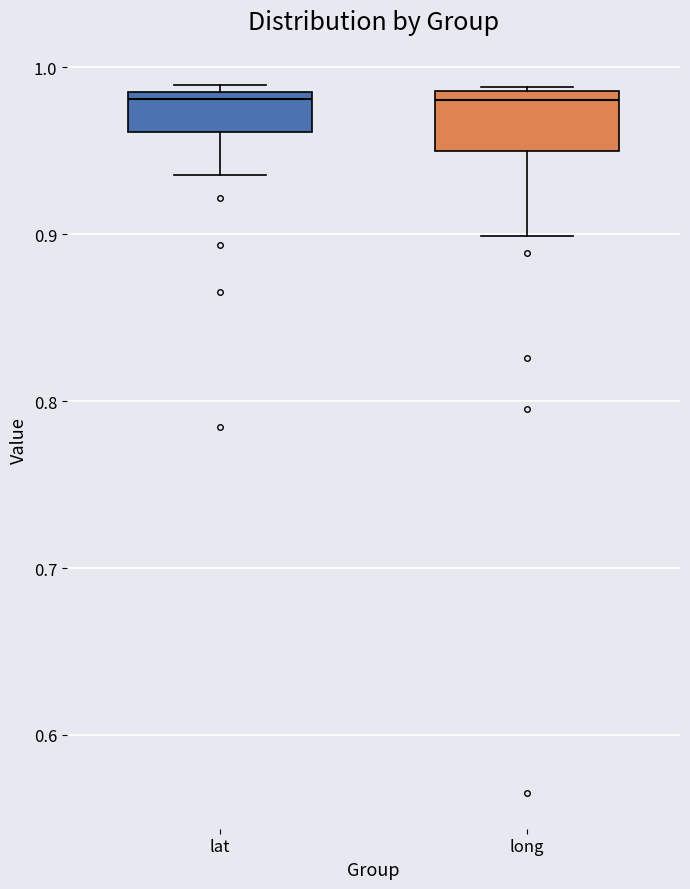

Reading left to right, transcribe this box plot: for each box, give where its median line is, the range the box spans, and where its two whiskers end, as read against the y-axis. The values are not printed on the chart, so give them approximately, as read against the axis.

lat: median 0.98, box 0.96 to 0.99, whiskers 0.94 to 0.99 (just above the box's upper edge)
long: median 0.98, box 0.95 to 0.99, whiskers 0.90 to 0.99